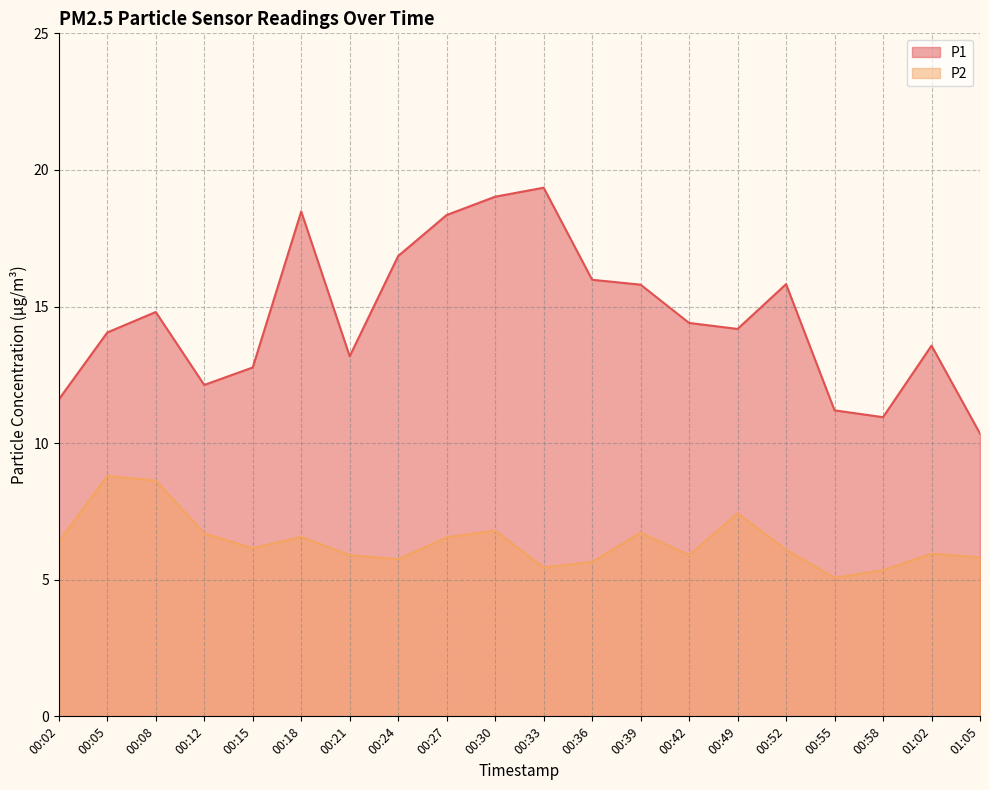

What is the label of the 8th point from the left?

00:24